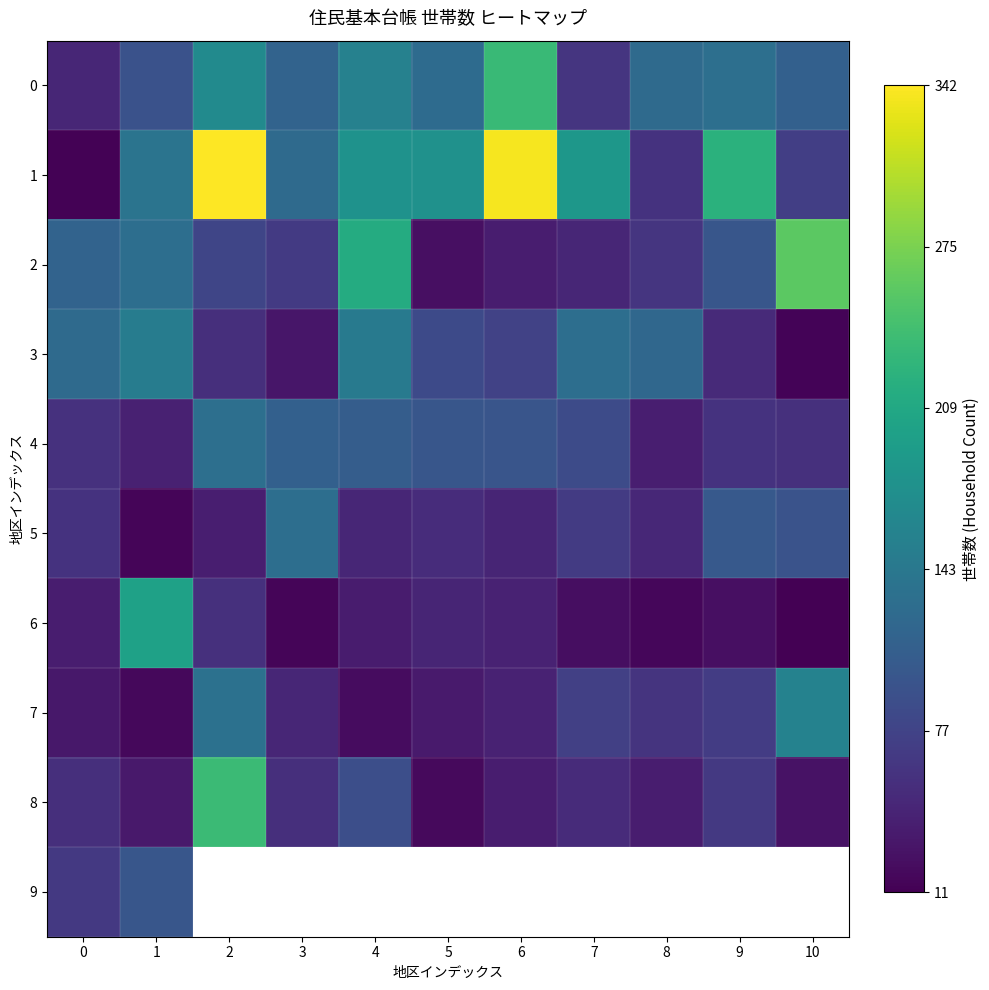

What is the spread (max minus min) of values at 1?

186.0